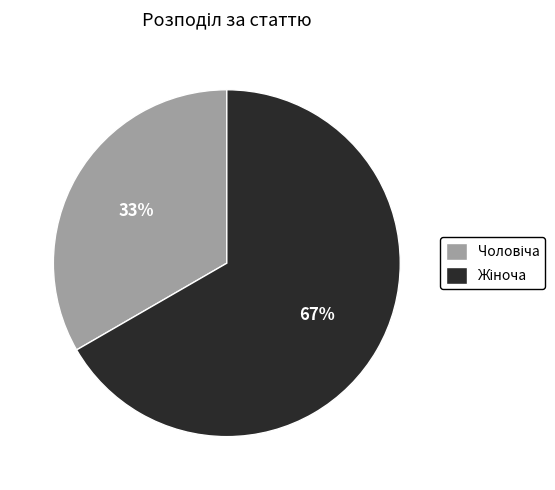

How many segments does this pie chart have?

2